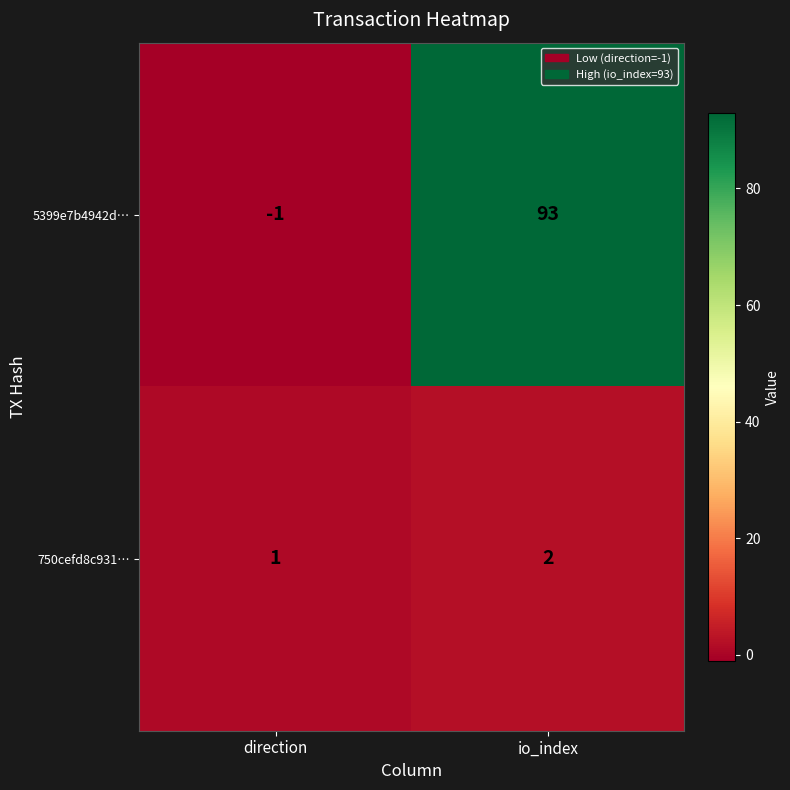

What is the sum of the 750cefd8c931… values at io_index and direction?

3